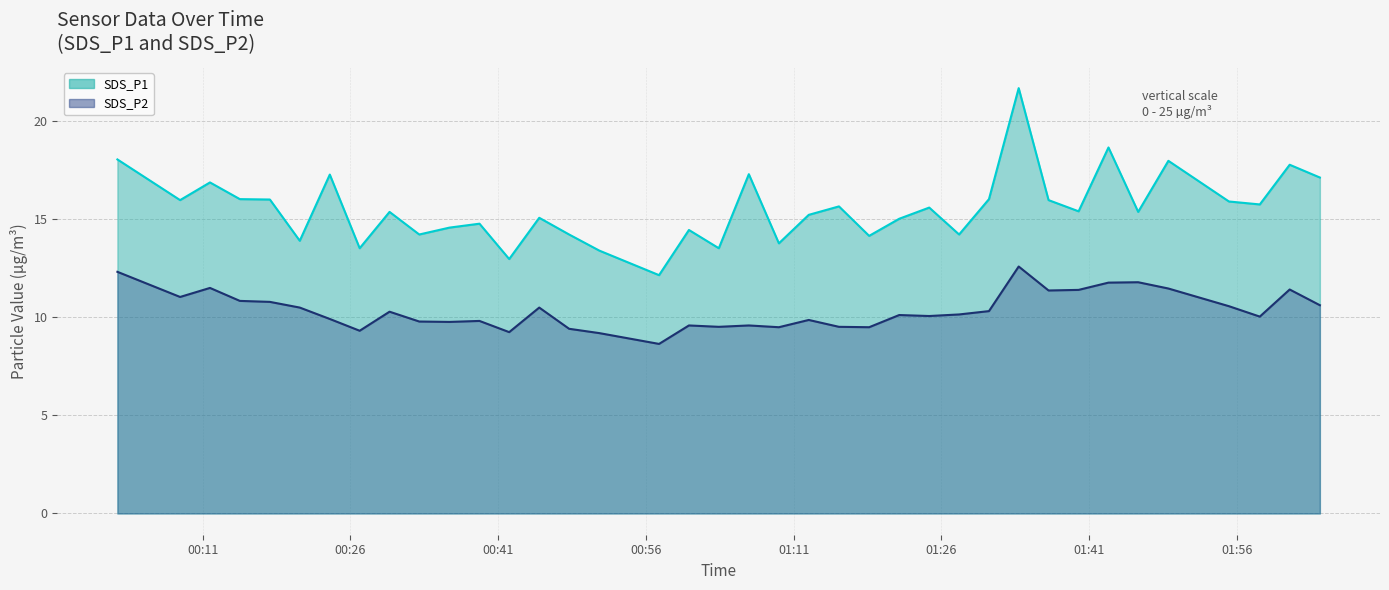

What is the smallest value displayed?

8.6